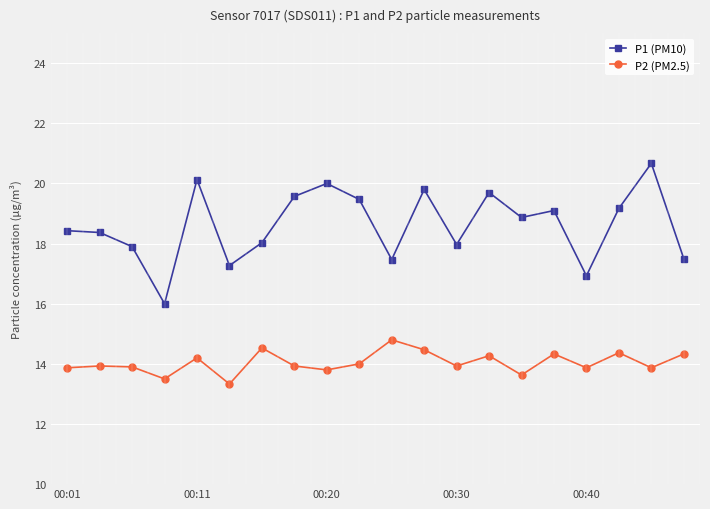

What is the value of the P2 (PM2.5) point at the 15th from the left?

13.6